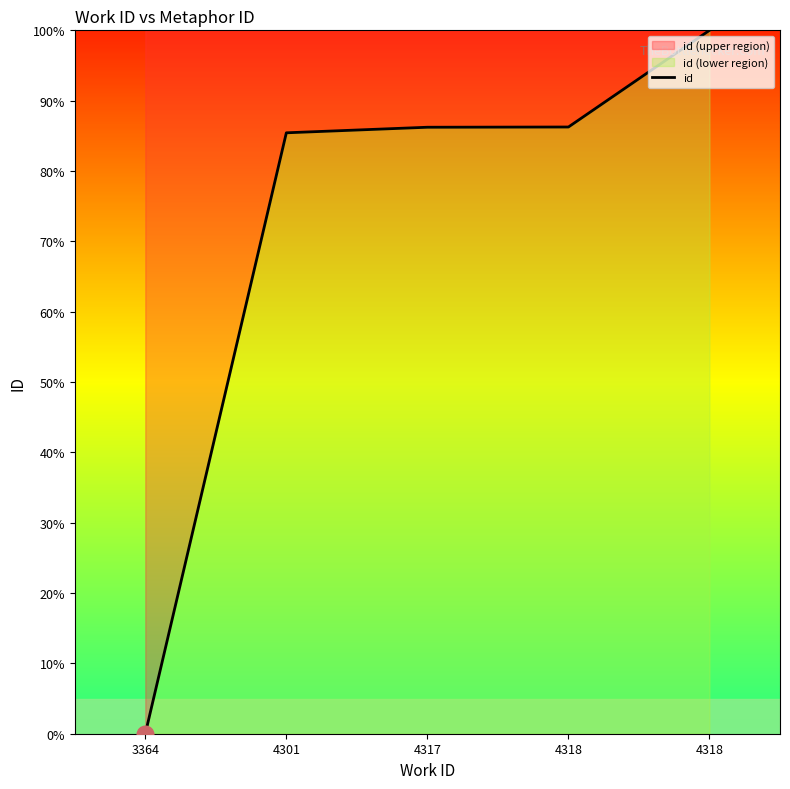

What is the sum of the values at 3364 and 4318?

100.0